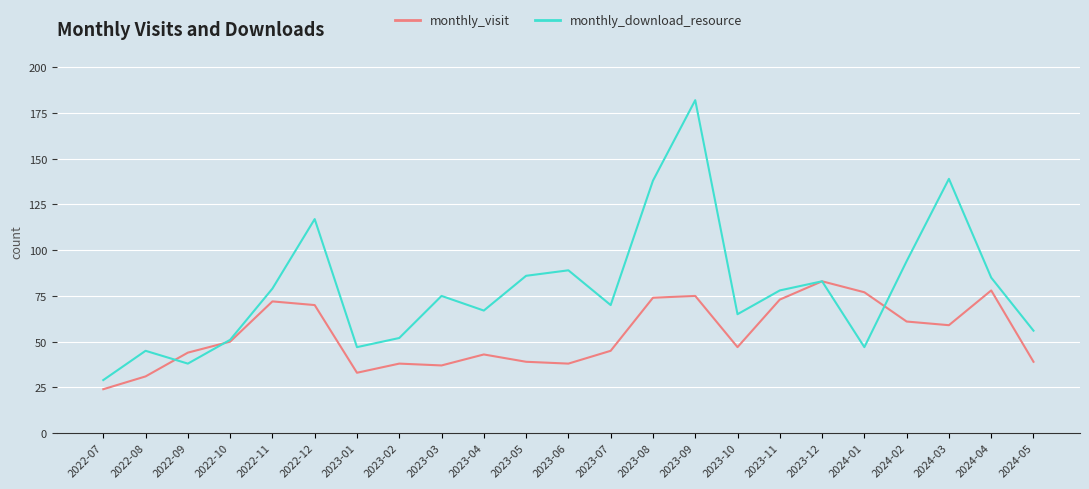

List the series in order of their peak value, highest first.

monthly_download_resource, monthly_visit